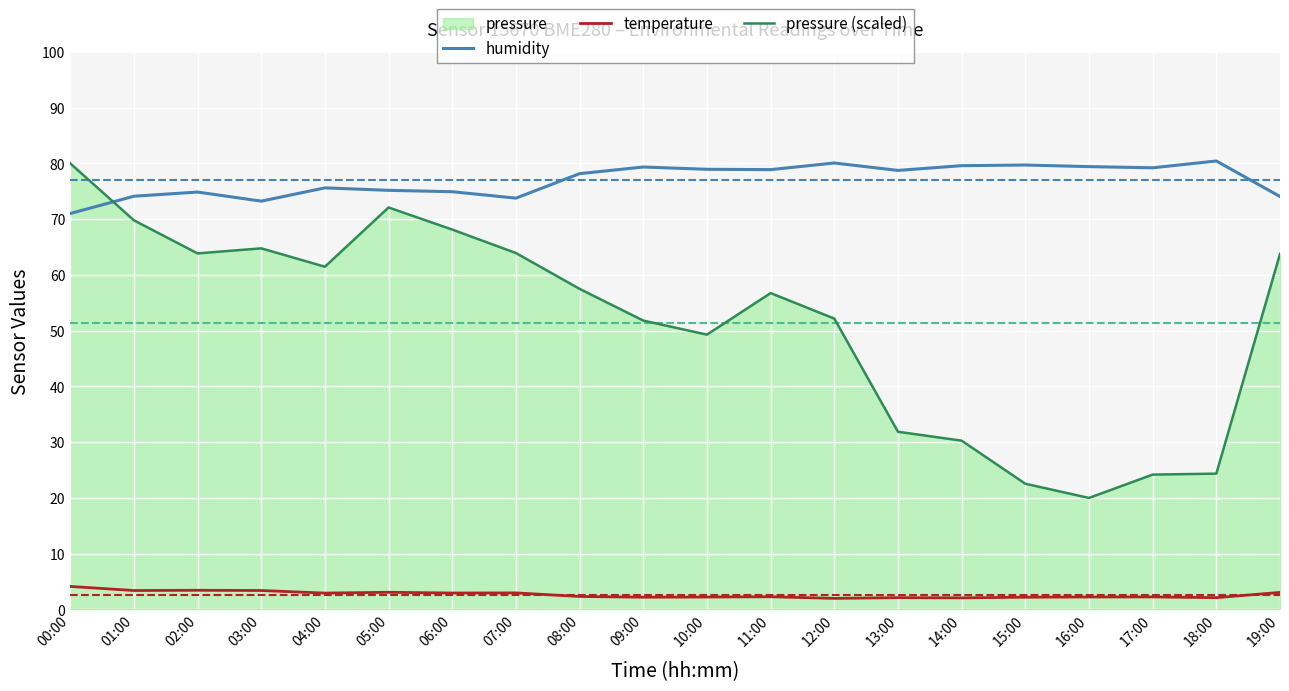

What is the minimum value shown in the chart?

2.0